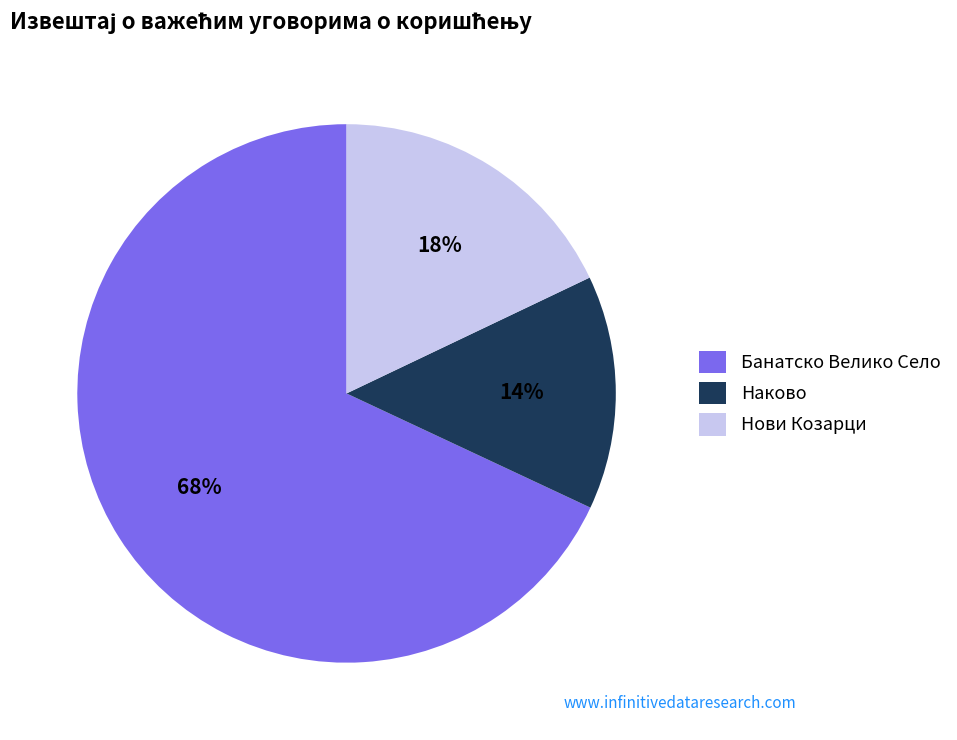

Approximately how many times larger is the value at Нови Козарци compared to Наково?

1.3